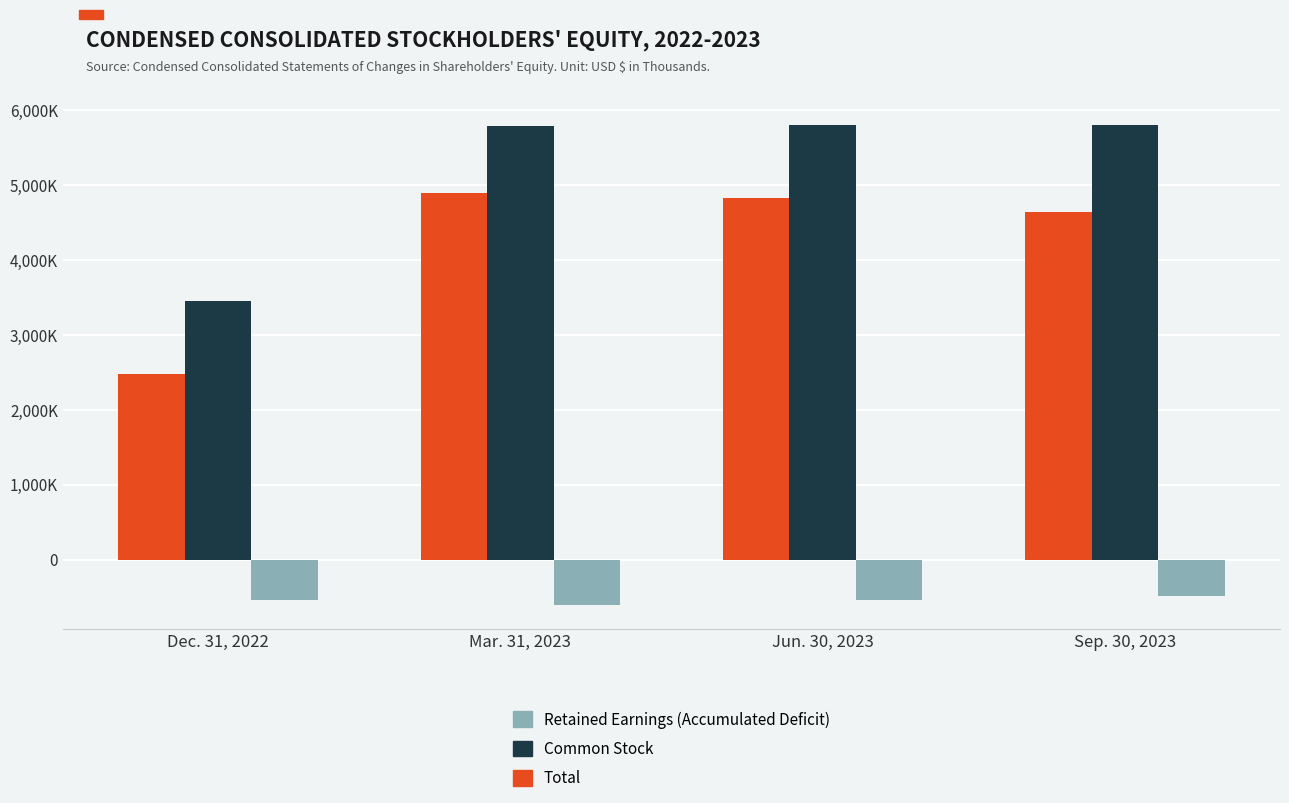

Is it true that Common Stock equals 1182609 at Sep. 30, 2023?

False